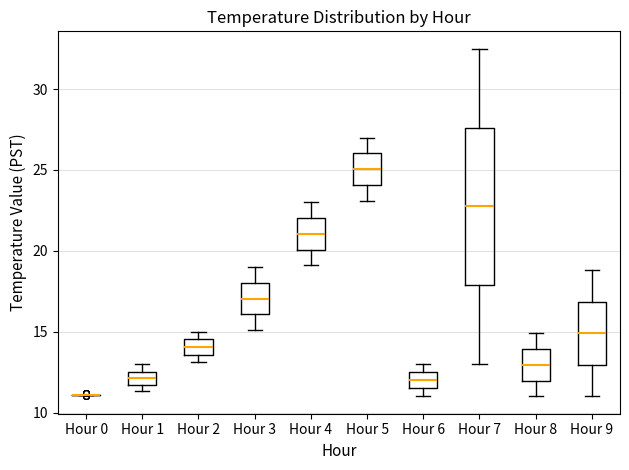

Reading left to right, read every box against the y-axis: the position of its median line, the range the box covers, and the ends of its whiskers. The values are not printed on the chart, so give them approximately, as read against the axis.

Hour 0: box collapsed to a line at 11.0, whiskers 11.0 to 11.0
Hour 1: median 12.0, box 11.5 to 12.5, whiskers 11.5 (just below the box's lower edge) to 13.0
Hour 2: median 14.0, box 13.5 to 14.5, whiskers 13.0 to 15.0
Hour 3: median 17.0, box 16.0 to 18.0, whiskers 15.0 to 19.0
Hour 4: median 21.0, box 20.0 to 22.0, whiskers 19.0 to 23.0
Hour 5: median 25.0, box 24.0 to 26.0, whiskers 23.0 to 27.0
Hour 6: median 12.0, box 11.5 to 12.5, whiskers 11.0 to 13.0
Hour 7: median 23.0, box 18.0 to 27.5, whiskers 13.0 to 32.5
Hour 8: median 13.0, box 12.0 to 14.0, whiskers 11.0 to 15.0
Hour 9: median 15.0, box 13.0 to 17.0, whiskers 11.0 to 19.0